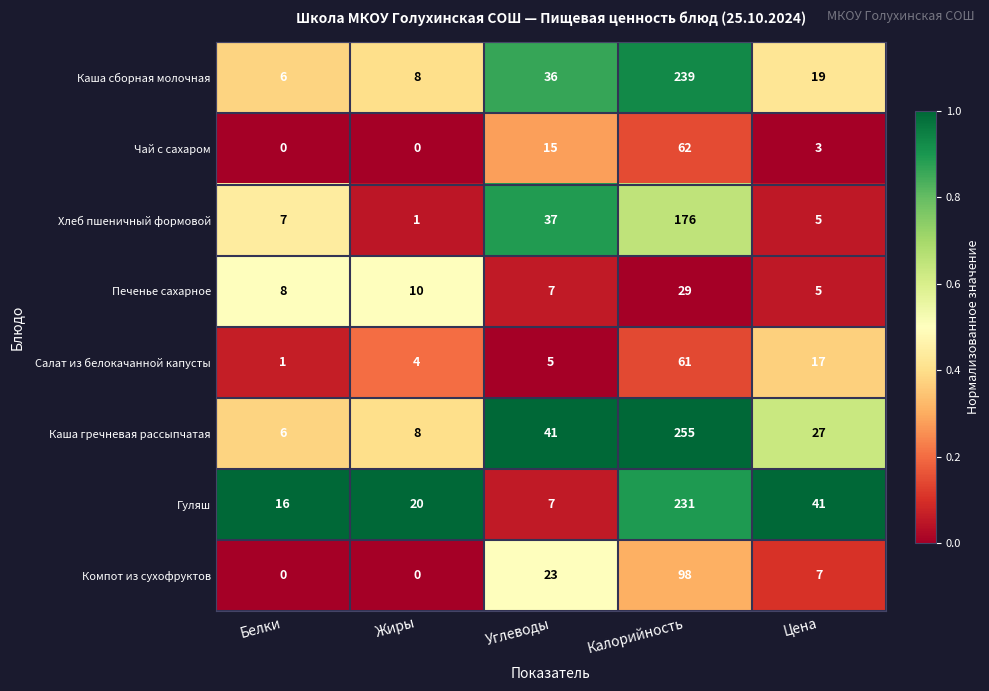

The Каша гречневая рассыпчатая series shows 6 at Белки. True or false?

True